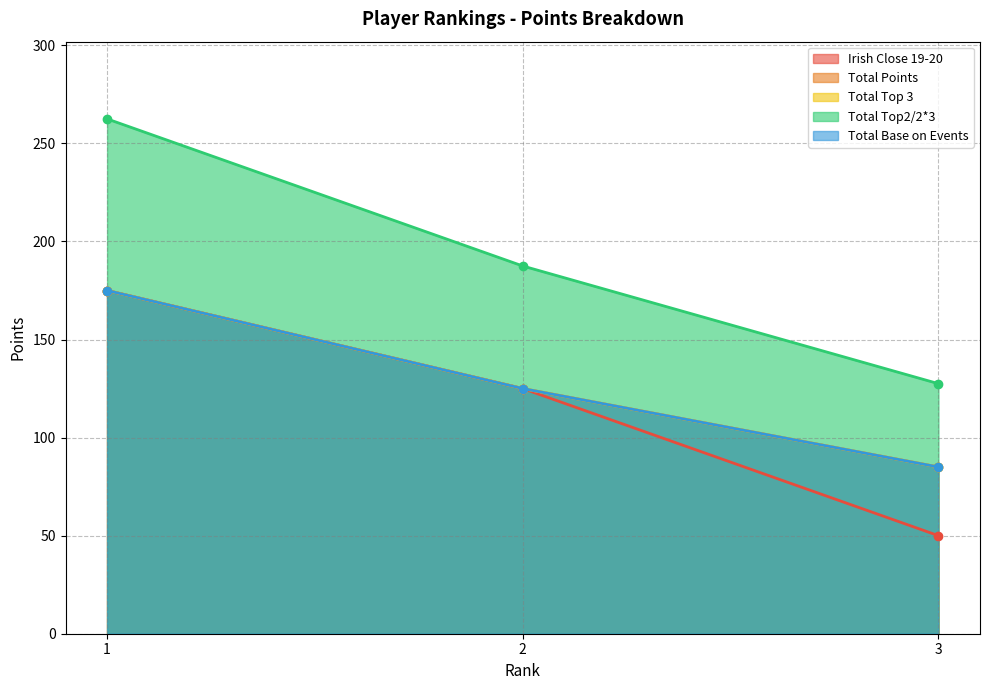

At which category is the sum across all series the highest?

1